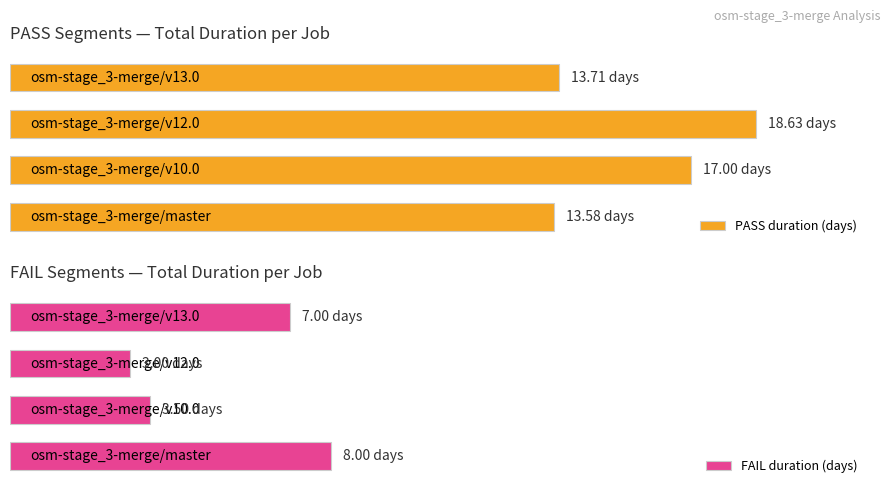

What is the average value of the FAIL duration (days) series?

5.4